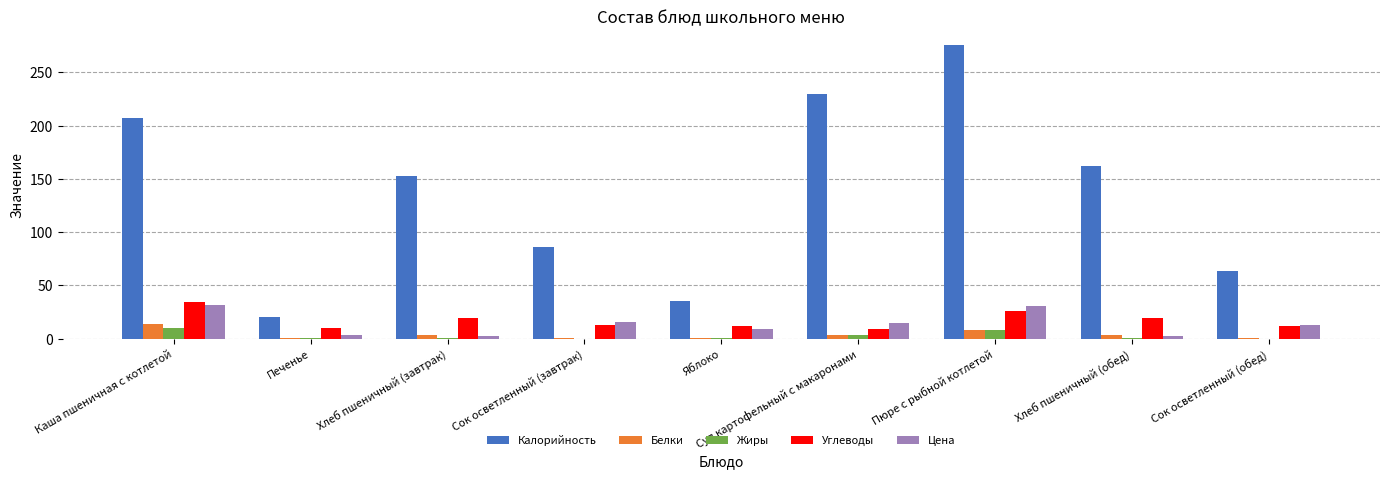

What is the maximum value for Углеводы?

34.5